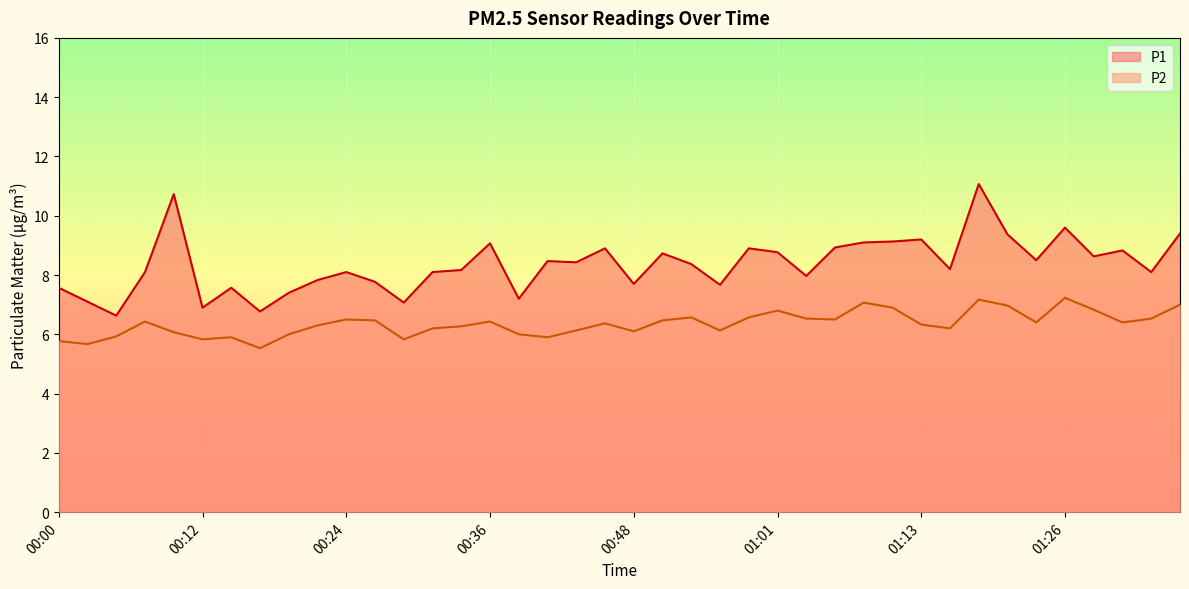

What is the smallest value displayed?

5.5